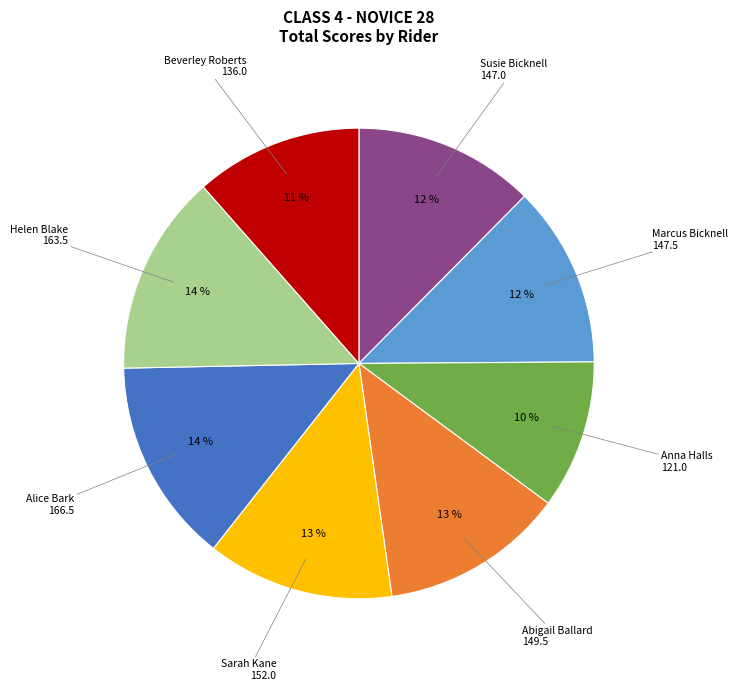

Does Abigail Ballard represent more than half of the total?

No